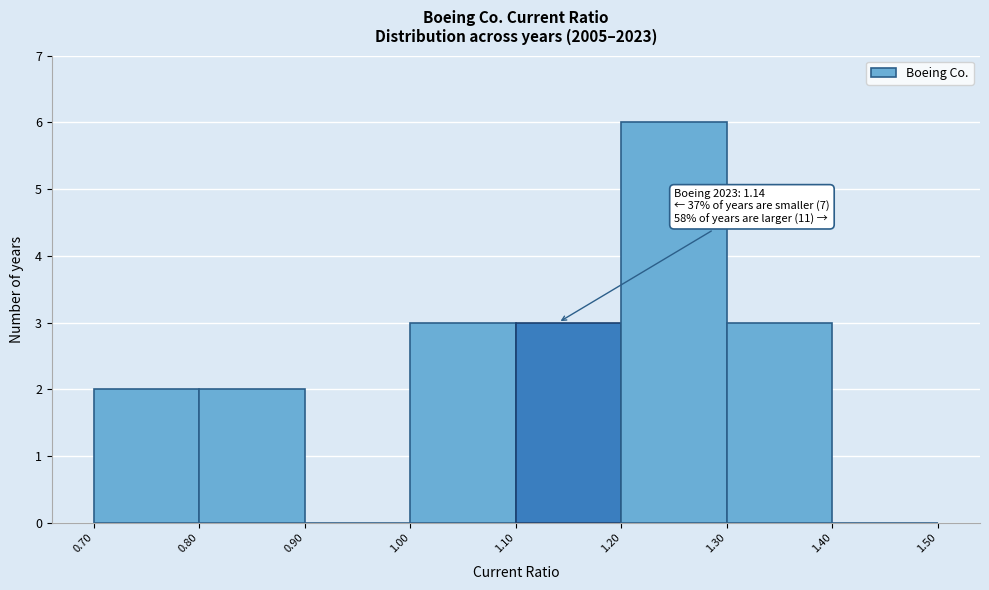

Which range on the x-axis has the tallest bar?

1.20 to 1.30